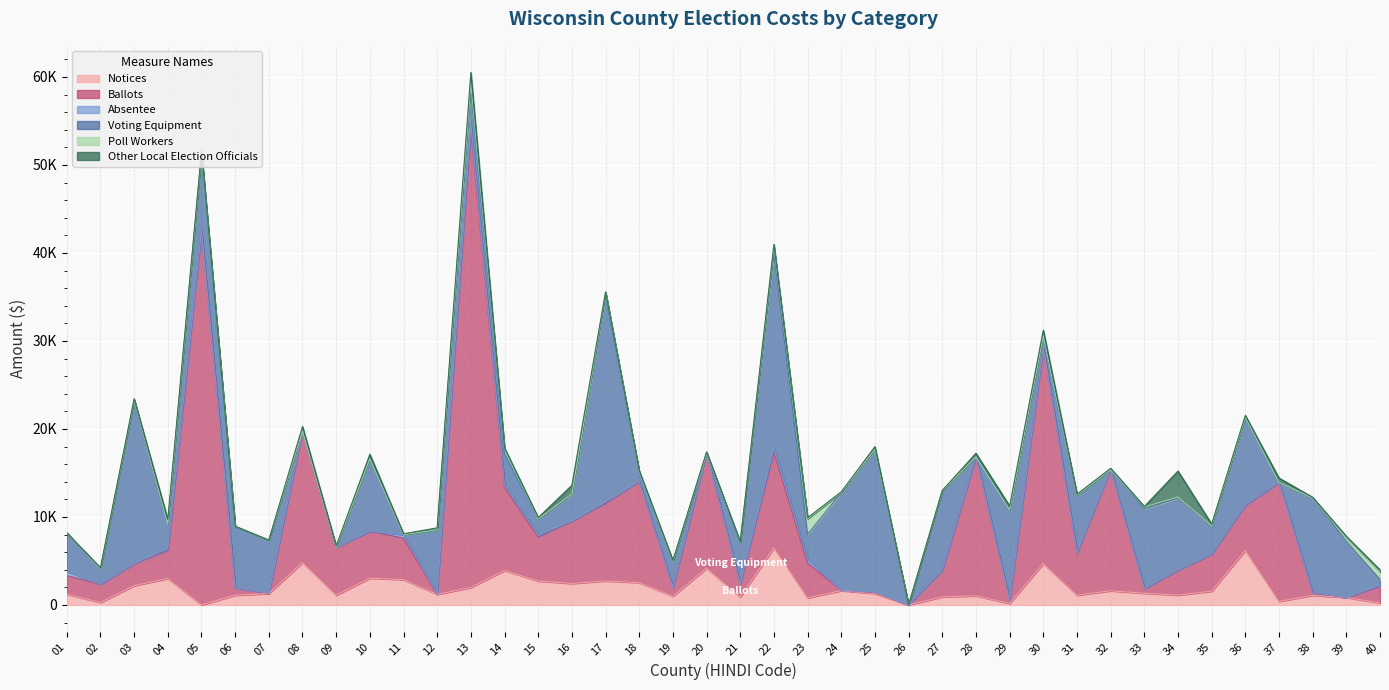

At which category is the sum across all series the highest?

13